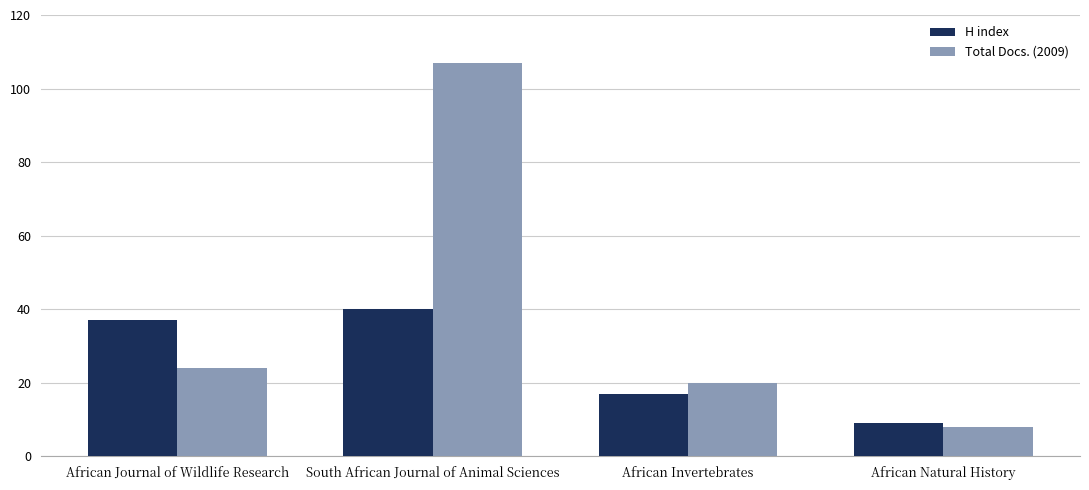

What is the difference between the H index values at South African Journal of Animal Sciences and African Natural History?

31